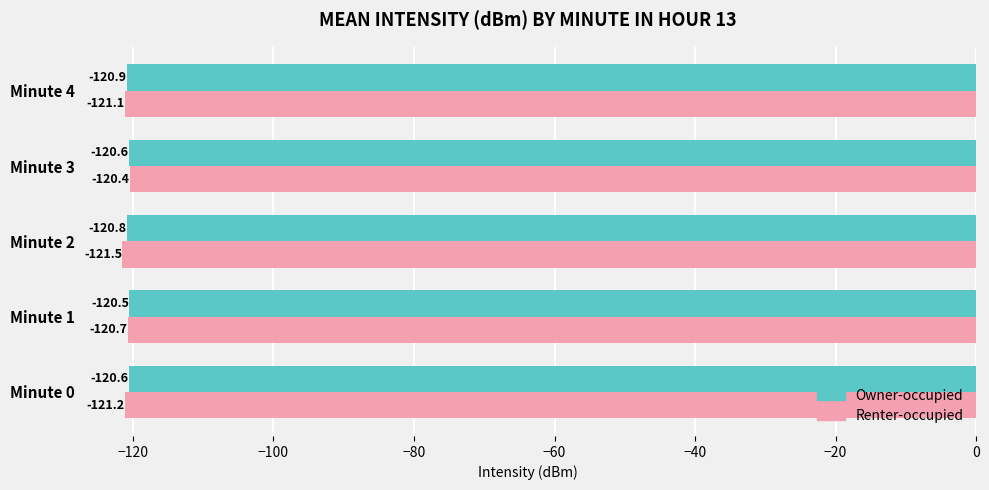

Rank the series by their average value, from lowest to highest.

Renter-occupied, Owner-occupied